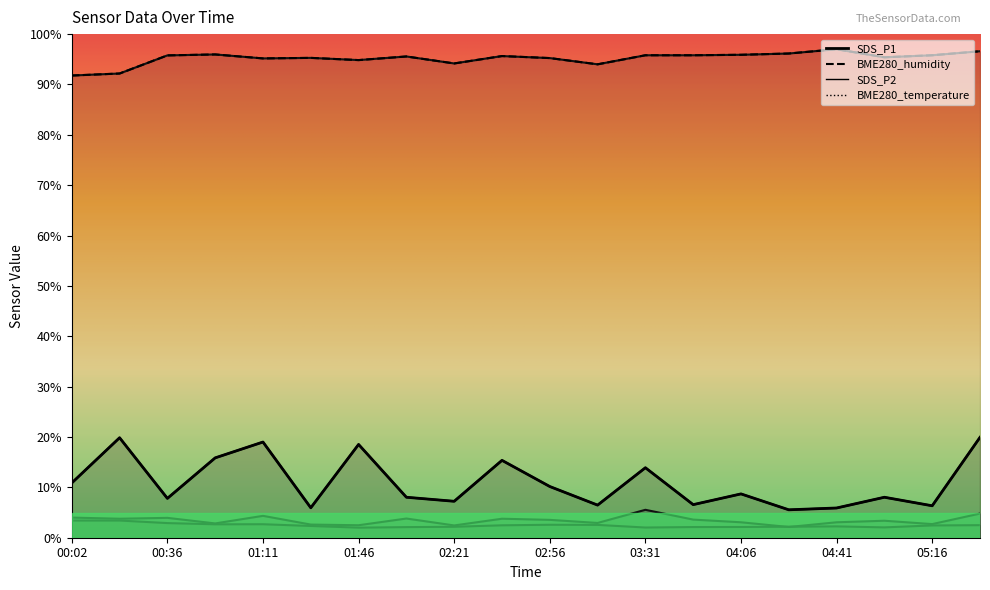

True or false: BME280_humidity and BME280_temperature cross at least once.

False